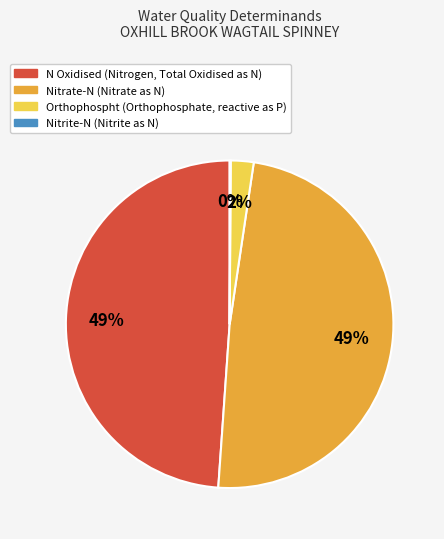

Does Nitrate-N represent more than half of the total?

No